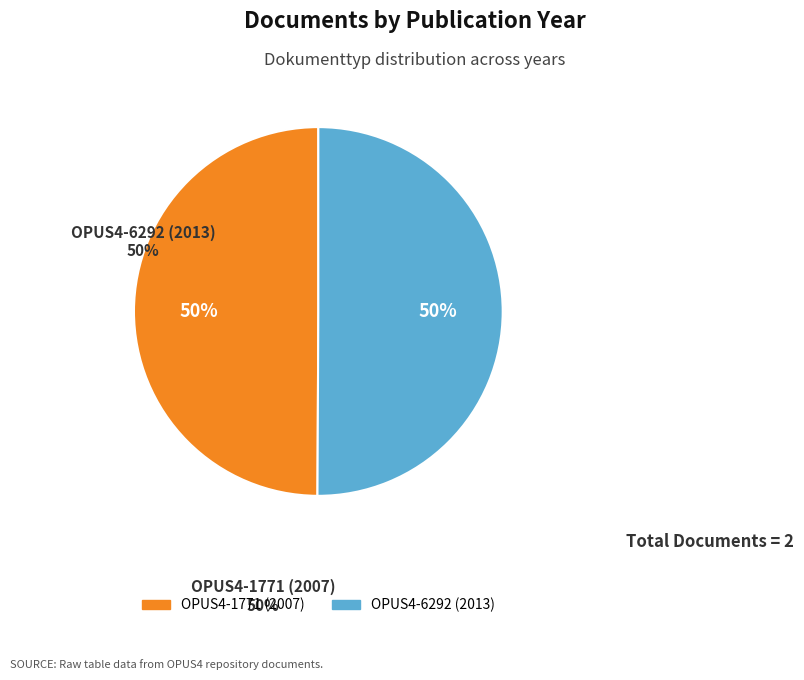

Is it true that OPUS4-1771 (2007) is 45% of the pie?

False